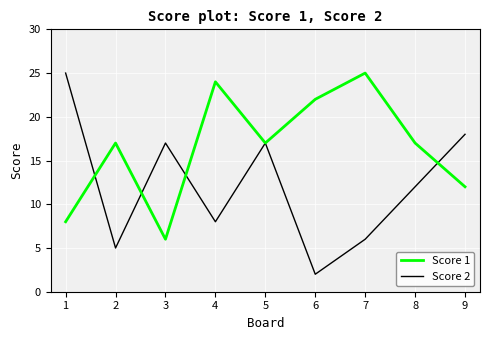

What is the sum of all Score 1 values?

148